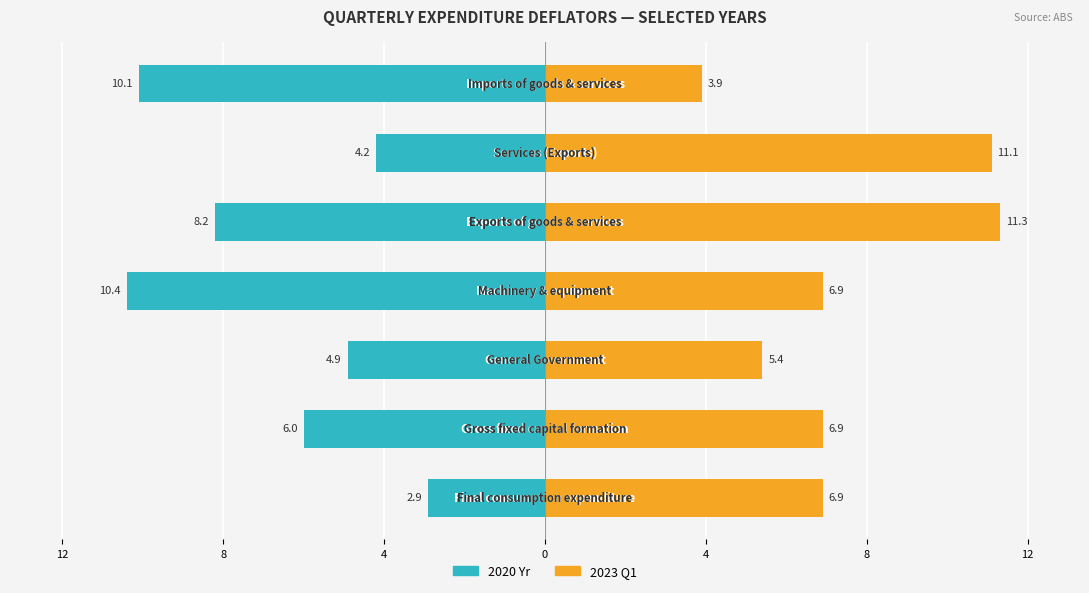

How many groups of bars are there?

7